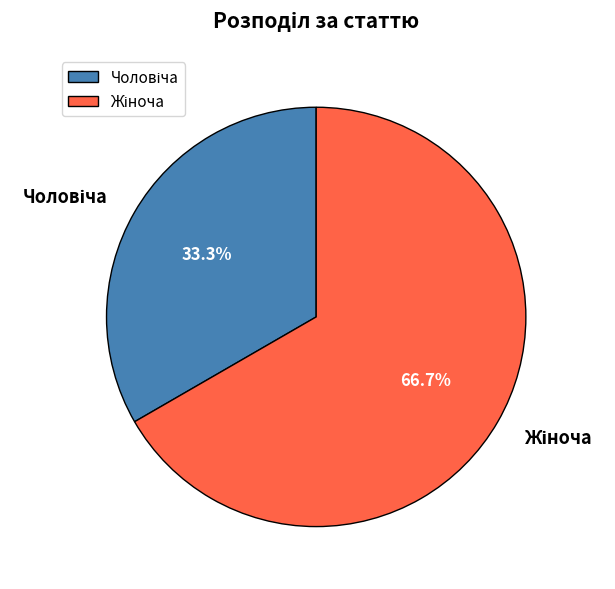

Which slice represents more than half of the pie?

Жіноча